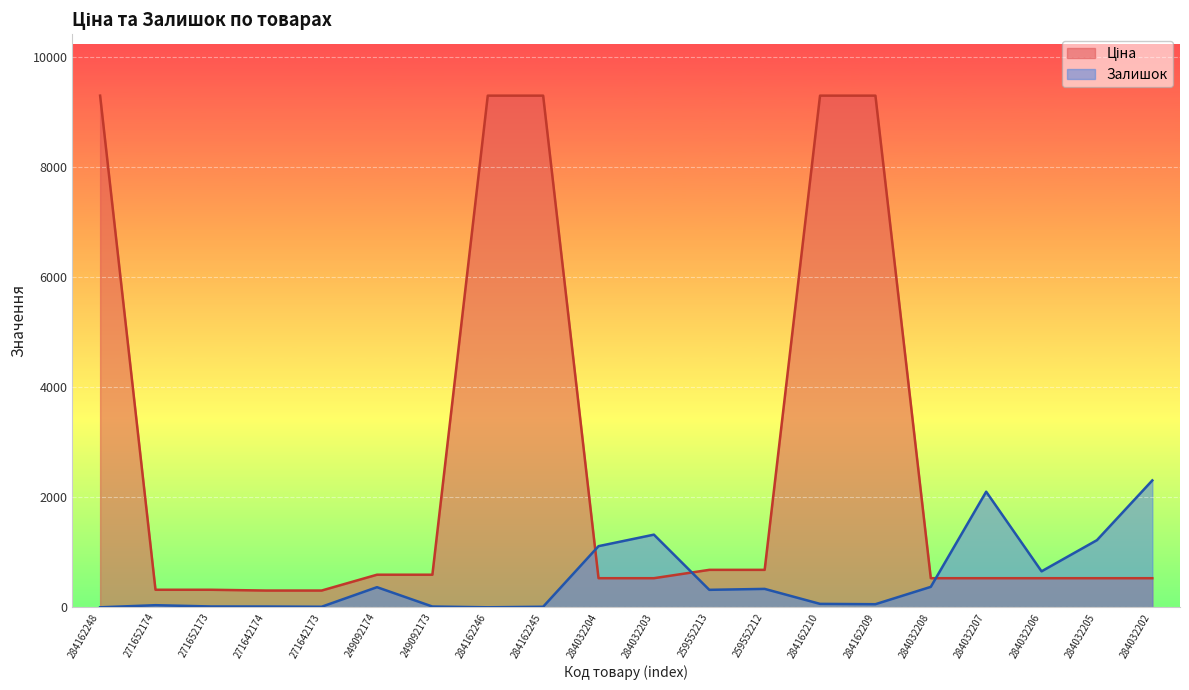

At which label is Залишок closest to 1152?

284032204